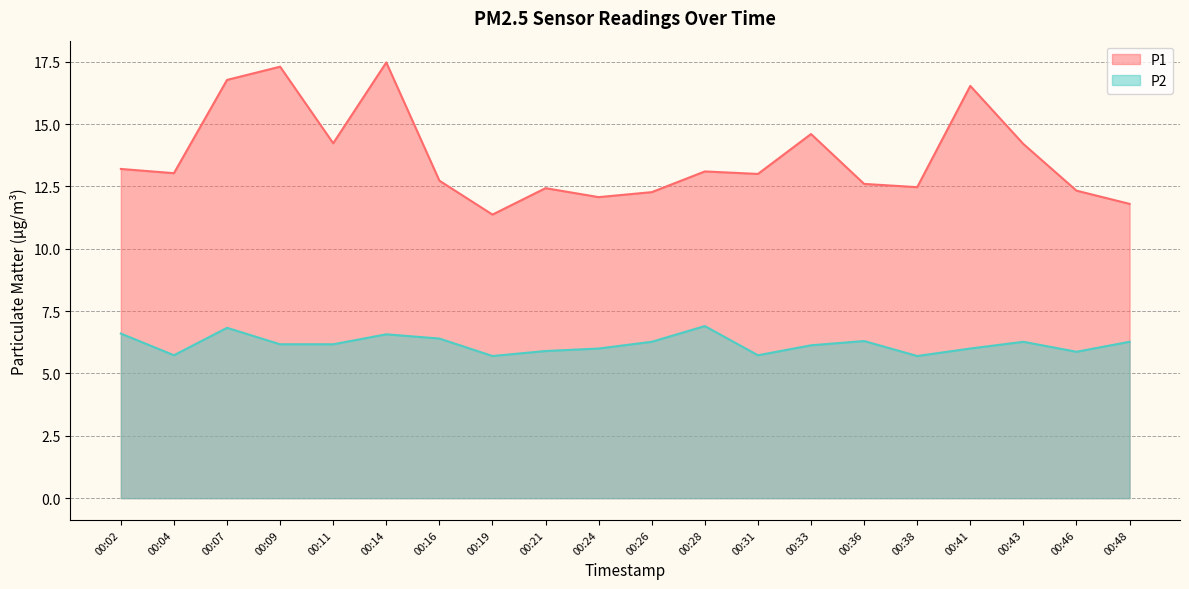

List the series in order of their overall mean, lowest first.

P2, P1